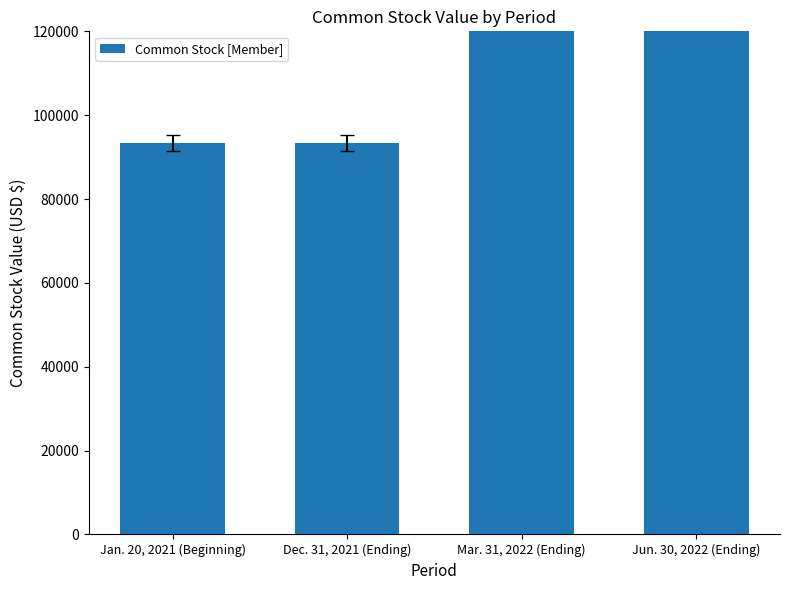

What is the average value?

303706